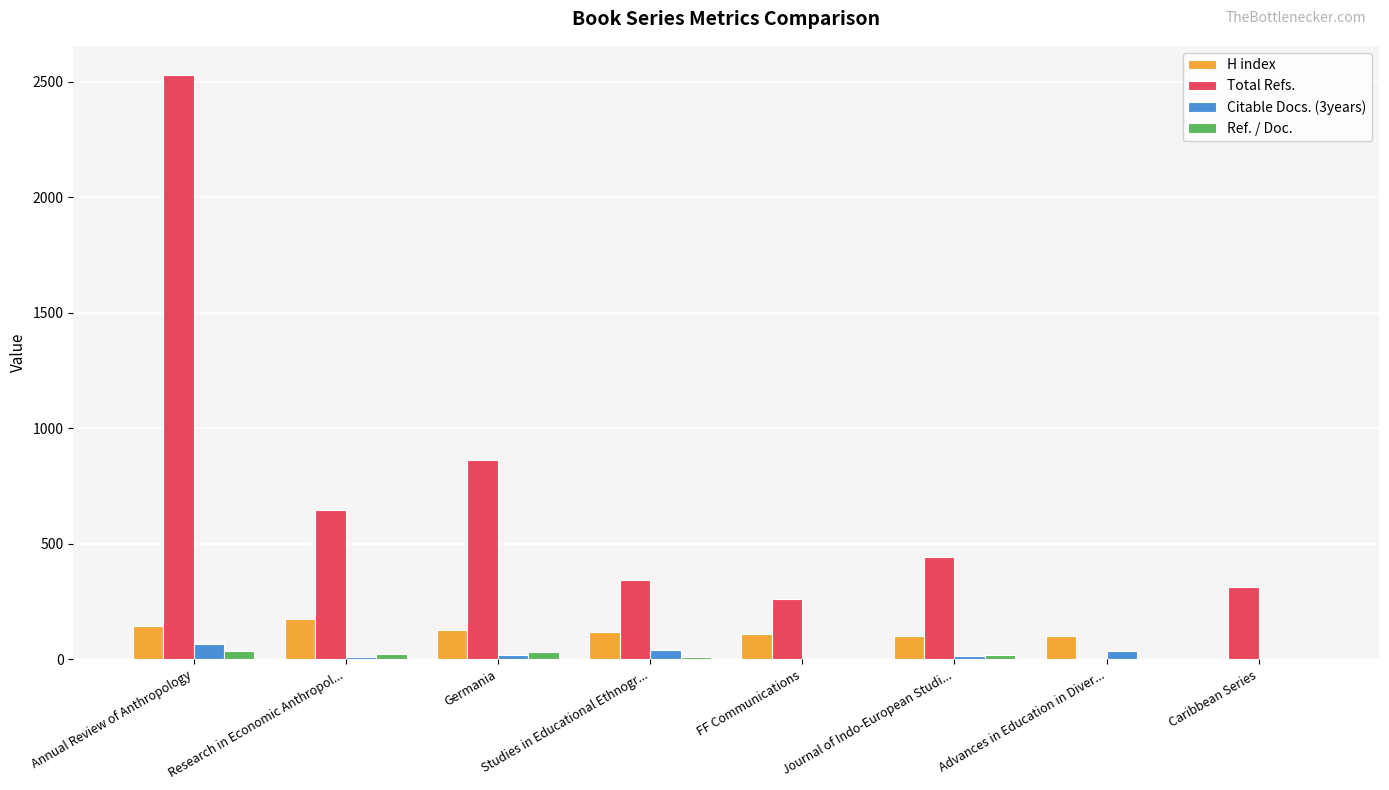

The value of Total Refs. at FF Communications is 262. True or false?

True